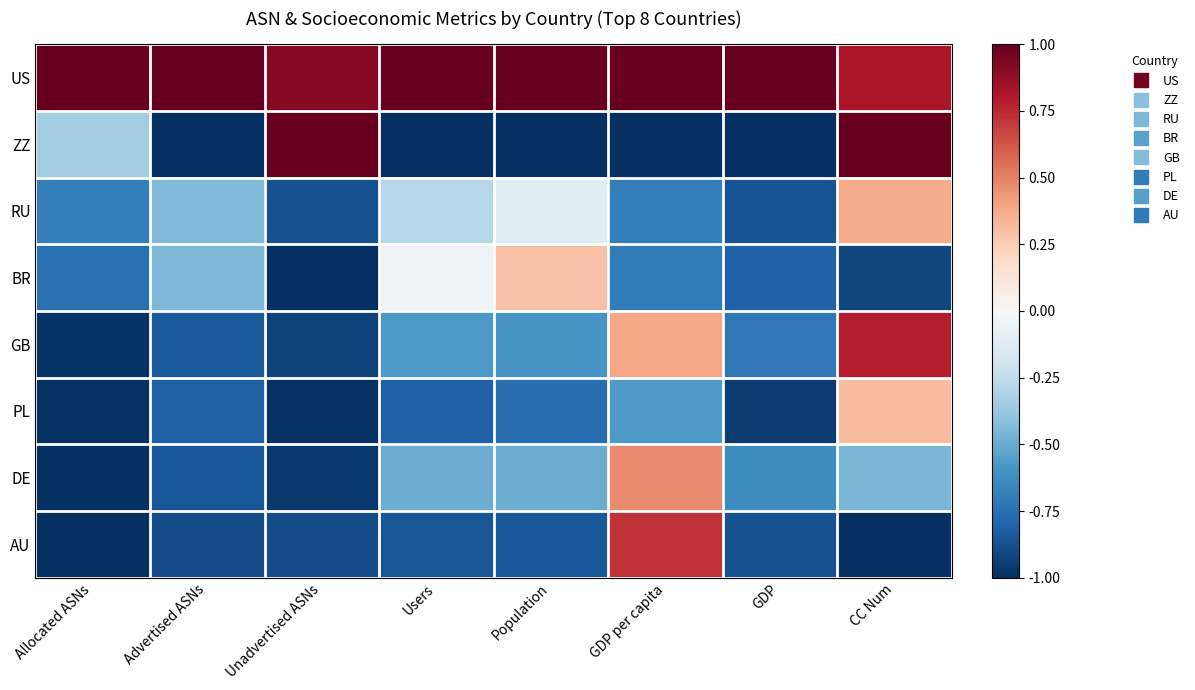

Which series has the largest total across all categories?

US